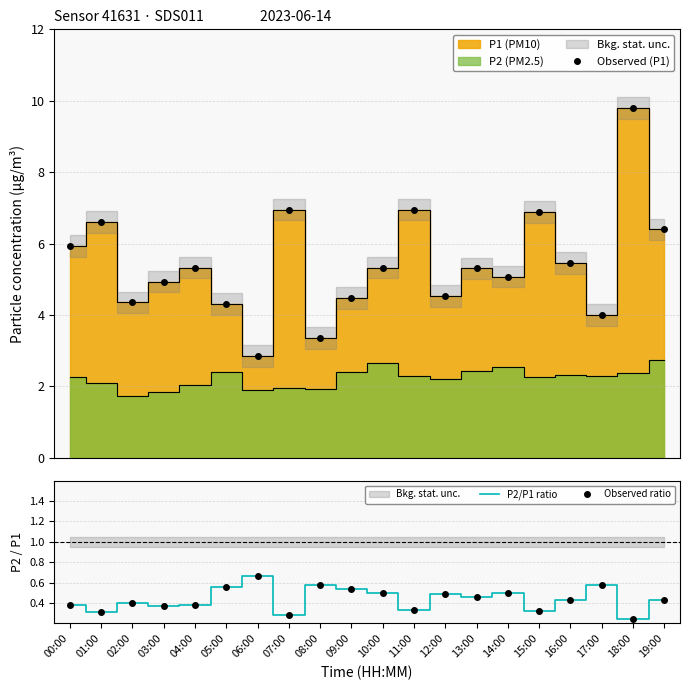

Where is the data nearest to the value 0?

18:00